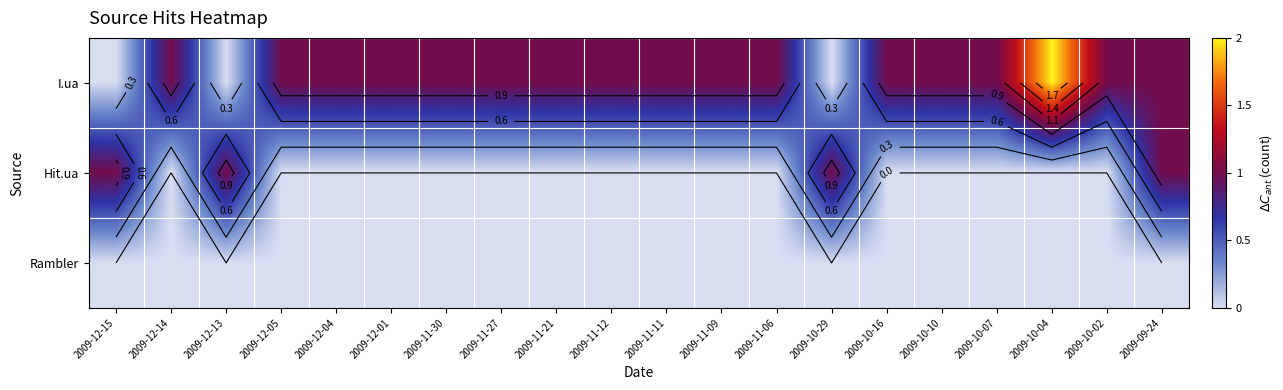

At 2009-10-07, list the series in order from largest to smallest.

I.ua, Hit.ua, Rambler